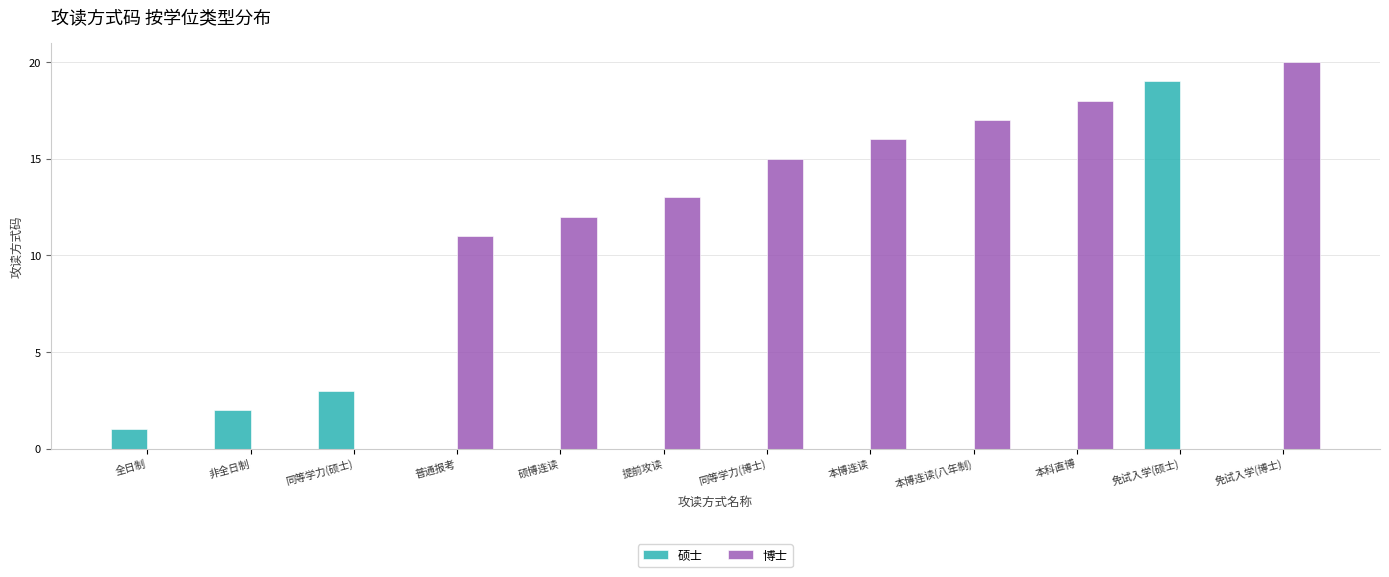

How many data points does each series have?

12